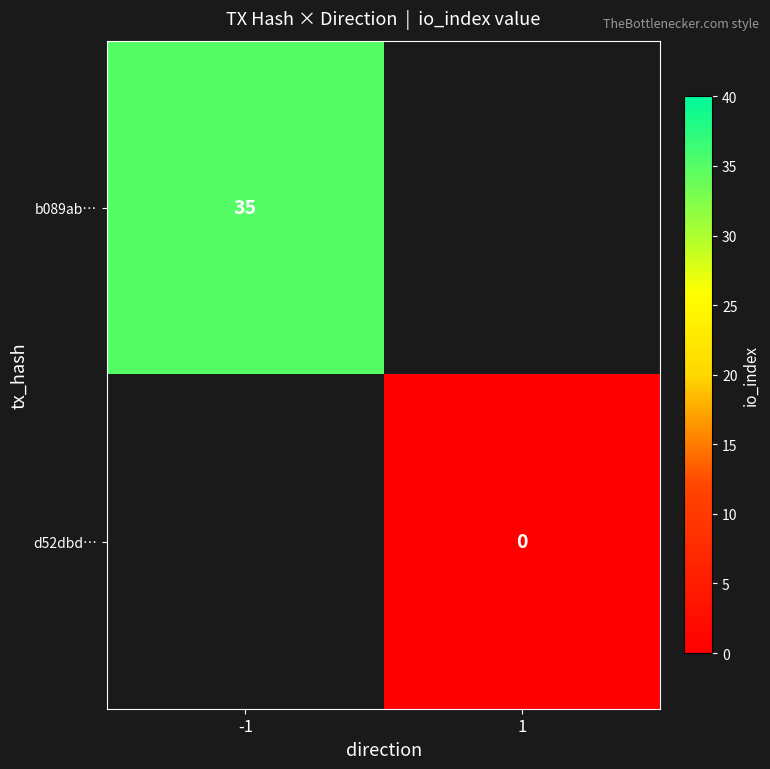

The b089ab… series shows 35 at -1. True or false?

True